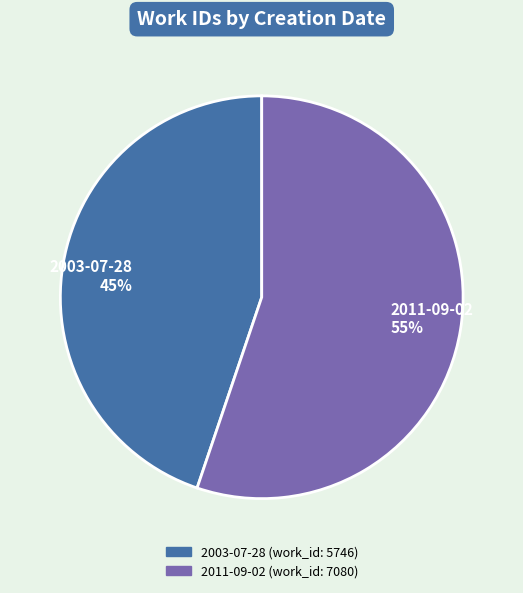

Which has a higher value, 2003-07-28 or 2011-09-02?

2011-09-02